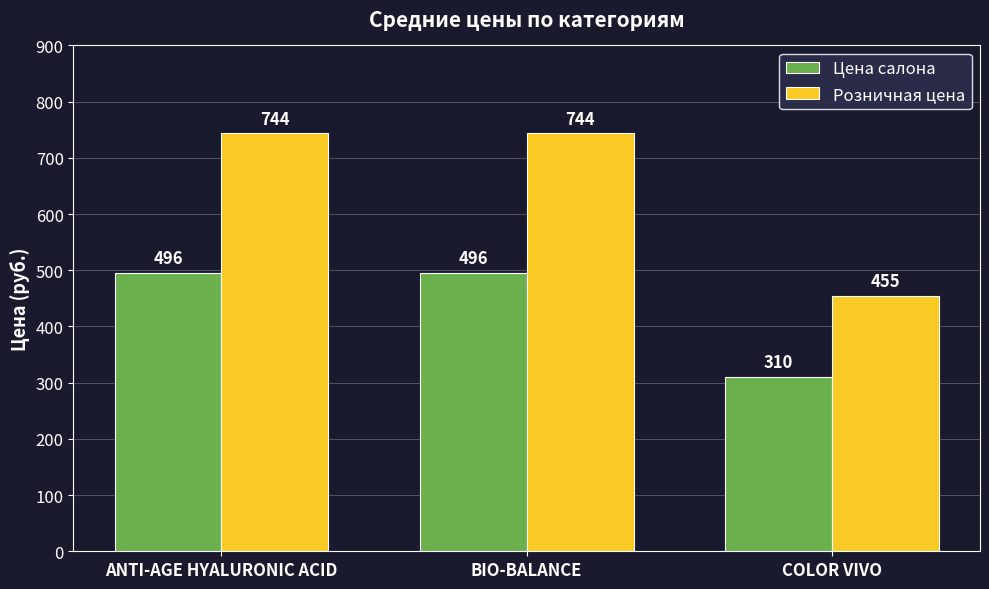

What is the label of the 3rd bar from the left?

COLOR VIVO